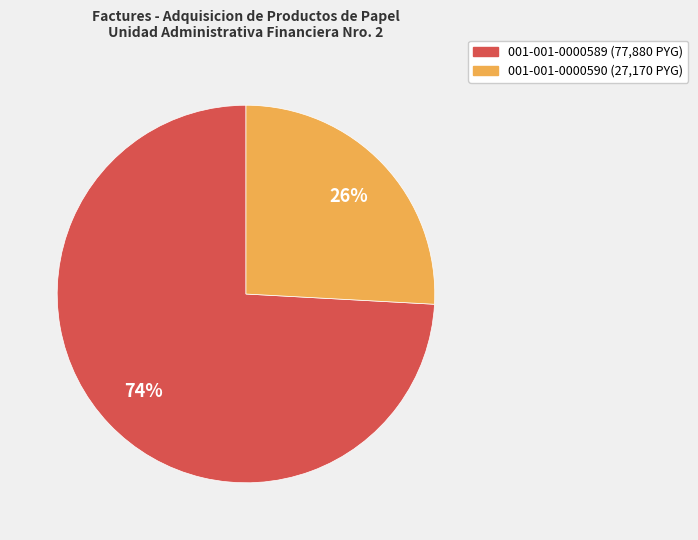

To the nearest percent, what is the difference between the 001-001-0000590 and 001-001-0000589 slice percentages?

48%